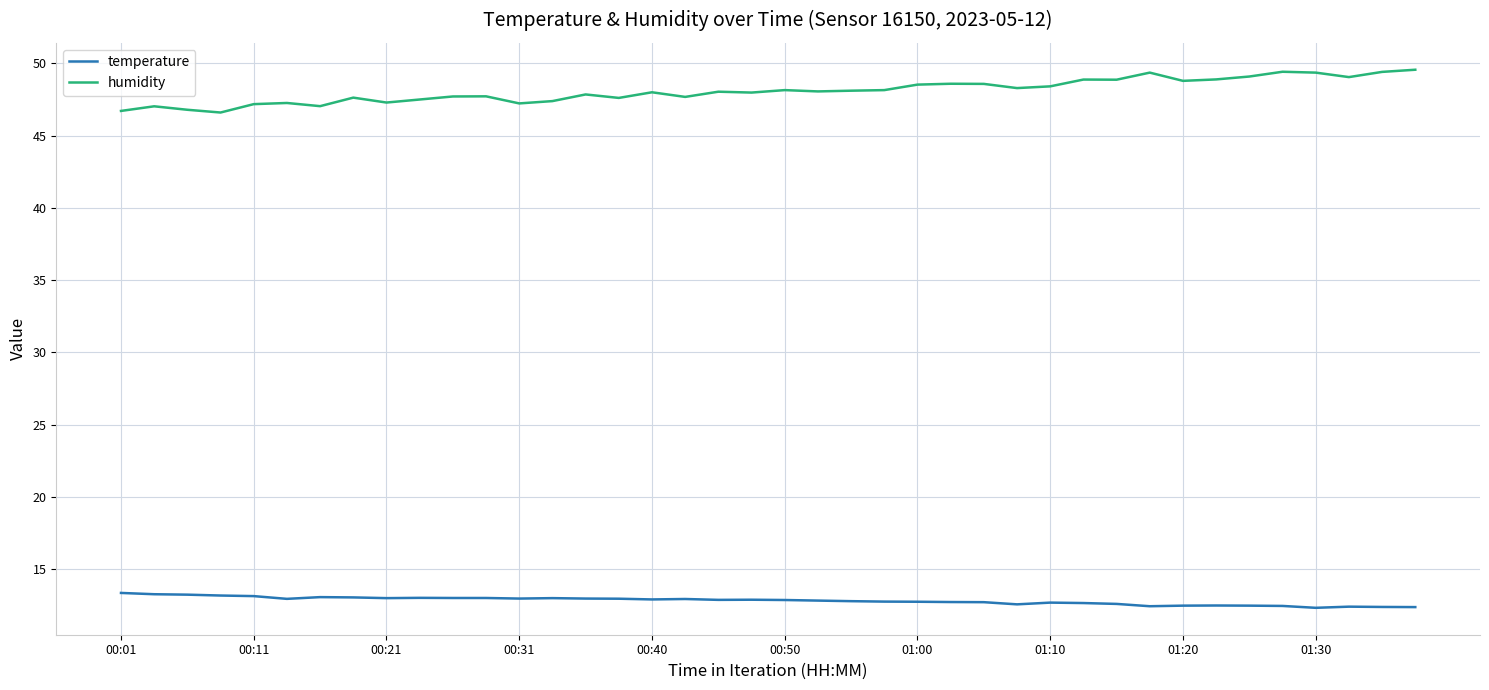

Which series has the widest spread of values?

humidity